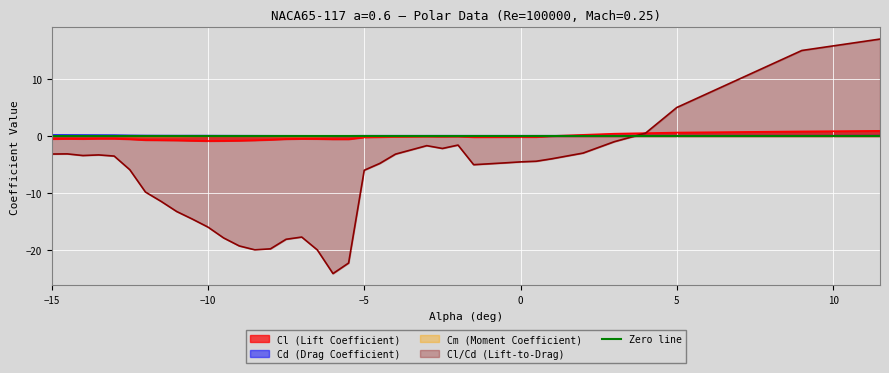

True or false: Cd (Drag Coefficient) and Cm (Moment Coefficient) cross at least once.

False